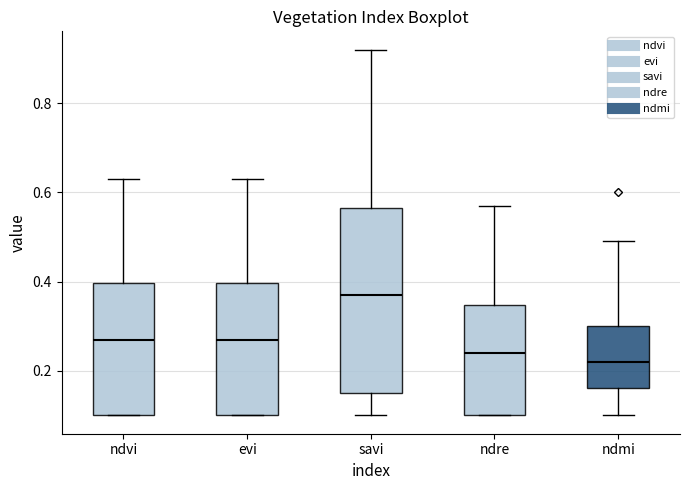

Which box is the tallest, from its lower edge to its upper edge?

savi